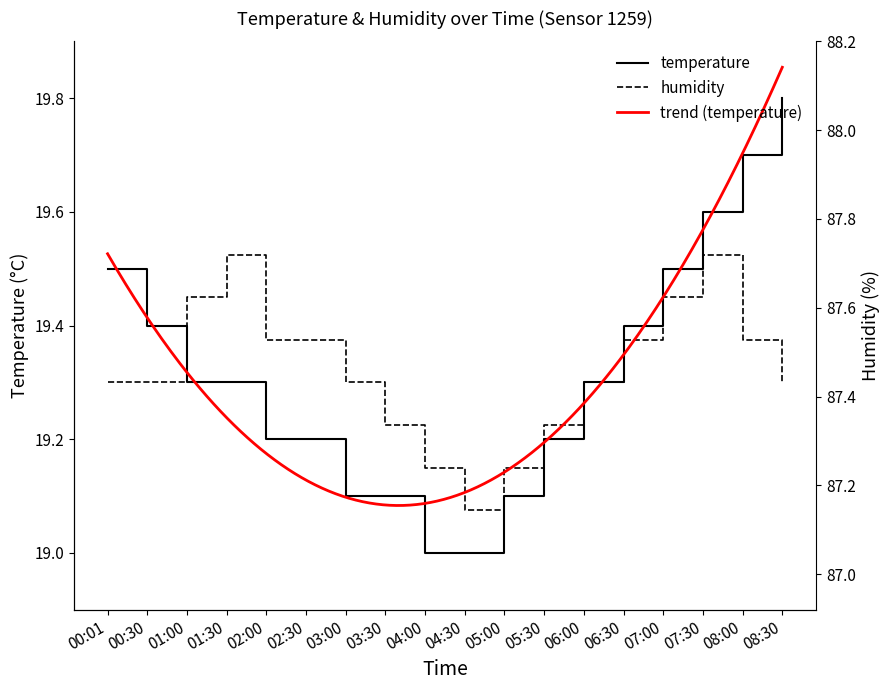

Rank the series by their maximum value, from highest to lowest.

temperature, humidity